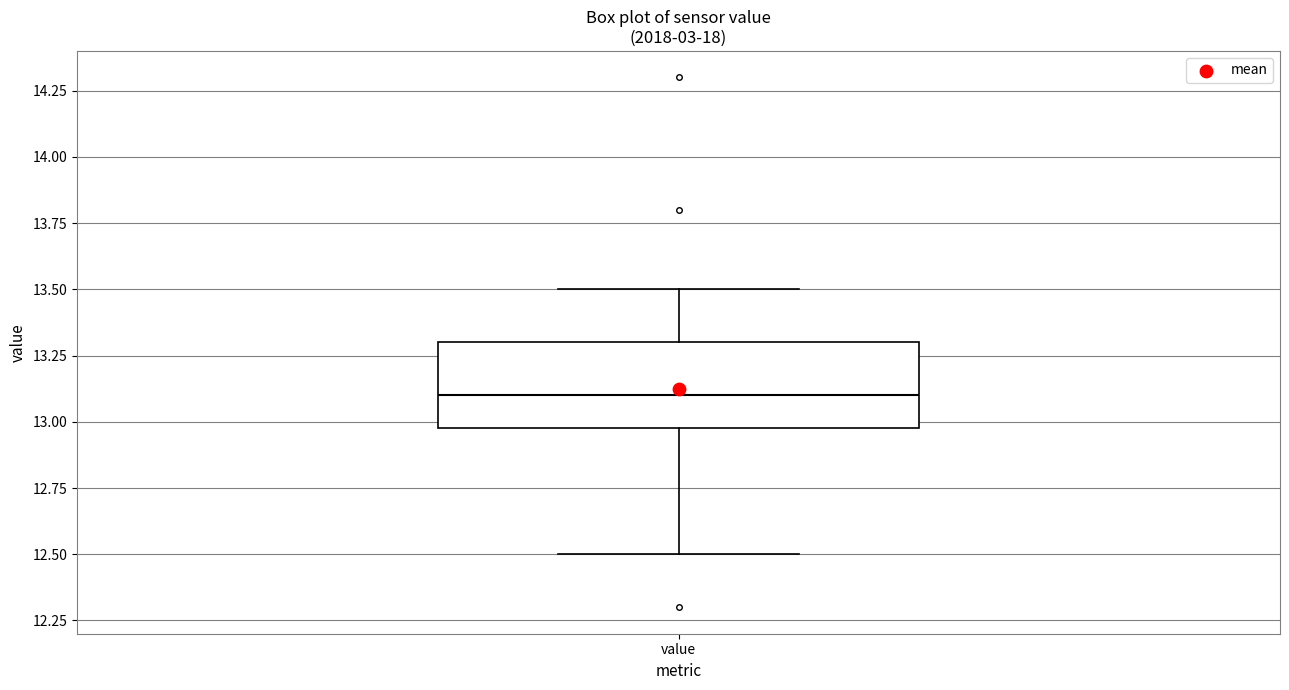

Transcribe this box plot: give where the median line is, the range the box spans, and where the two whiskers end, as read against the y-axis. The values are not printed on the chart, so give them approximately, as read against the axis.

median 13.1, box 13.0 to 13.3, whiskers 12.5 to 13.5